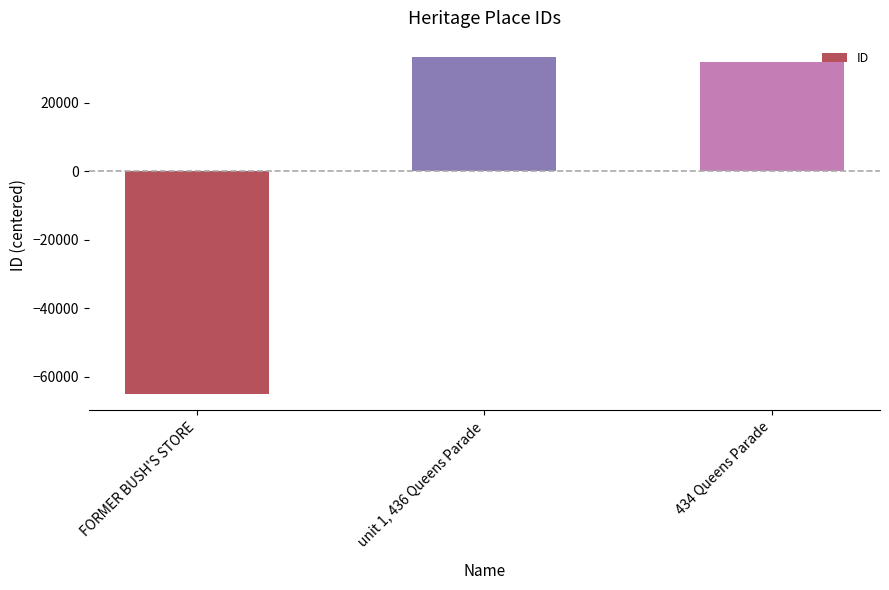

What is the difference between the values at unit 1, 436 Queens Parade and FORMER BUSH'S STORE?

98039